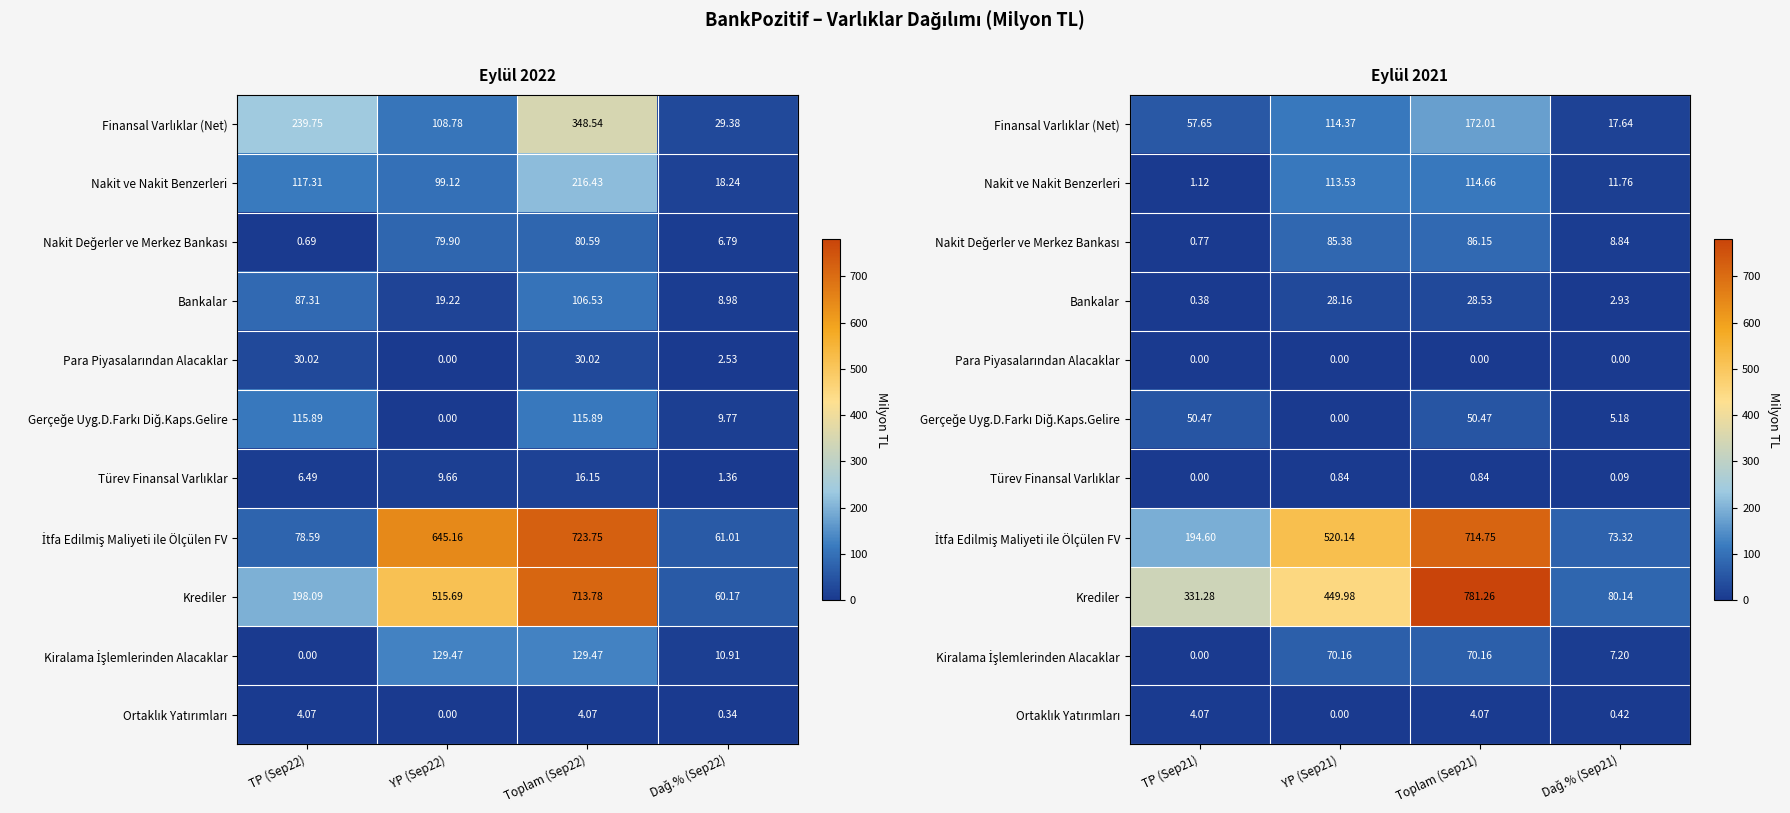

True or false: Finansal Varlıklar (Net) has a value of 84.1 at Toplam (Sep21).

False